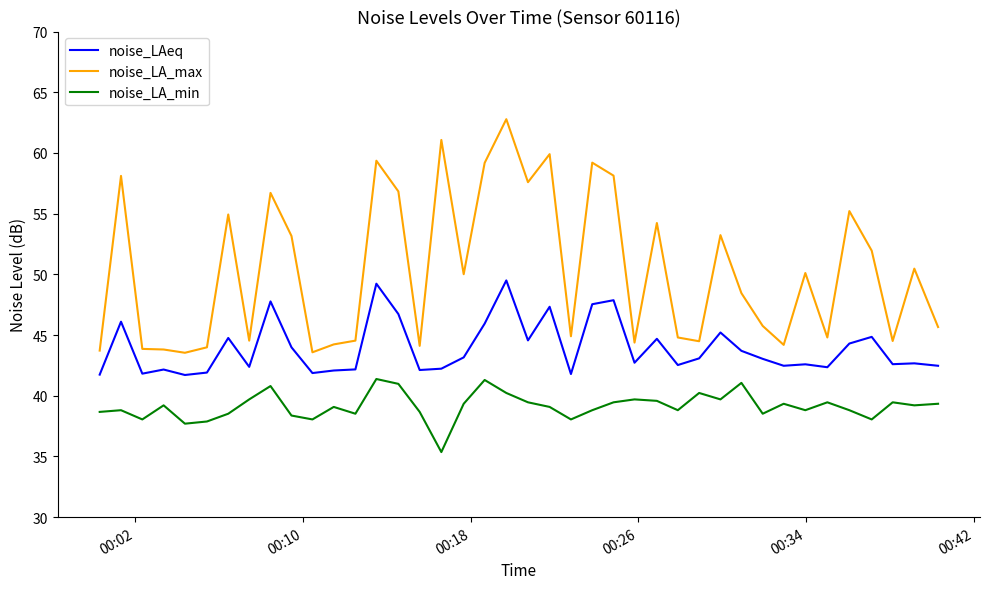

Which series has the widest spread of values?

noise_LA_max